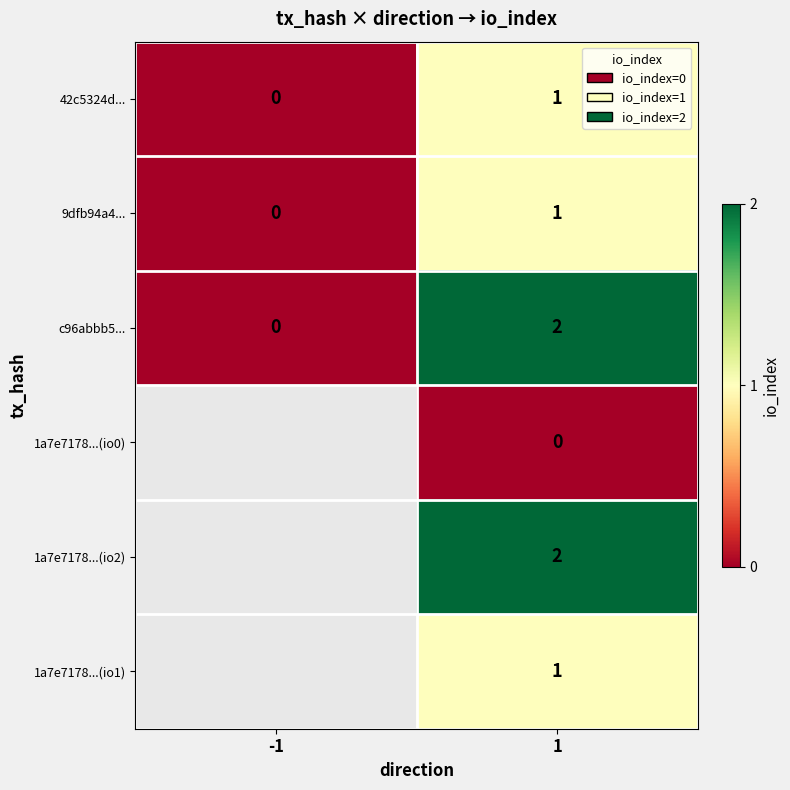

List the labels in order of 42c5324d... value, smallest first.

-1, 1